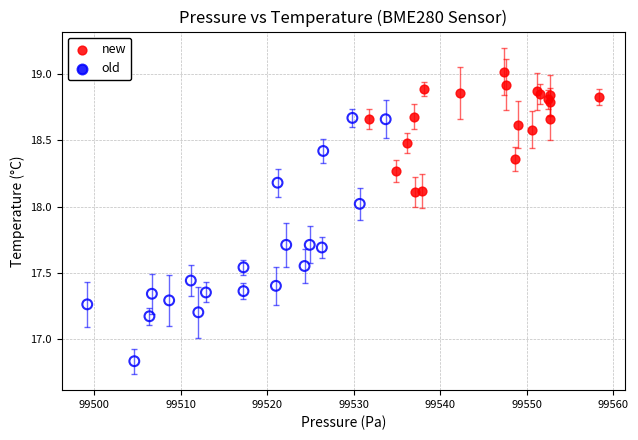

Which series has the widest spread of Y values?

old